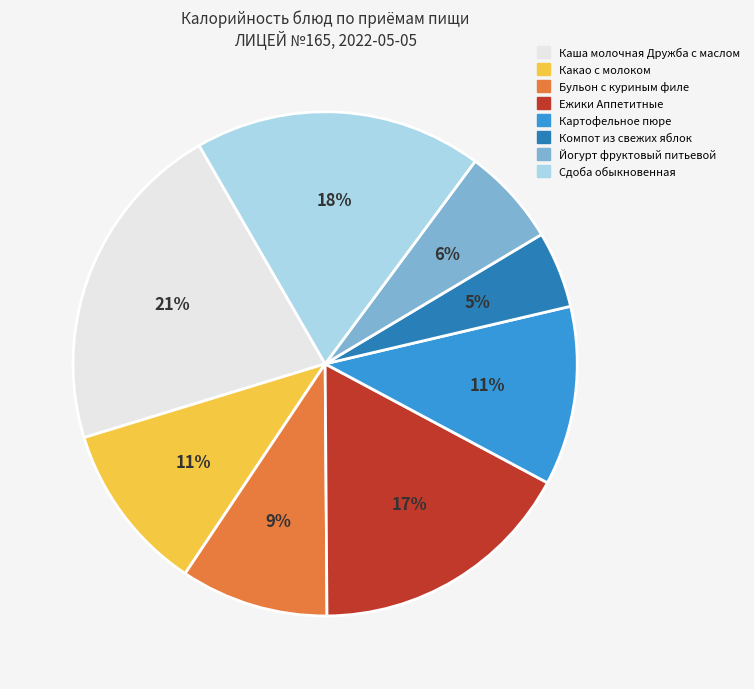

Which has a higher value, Сдоба обыкновенная or Какао с молоком?

Сдоба обыкновенная